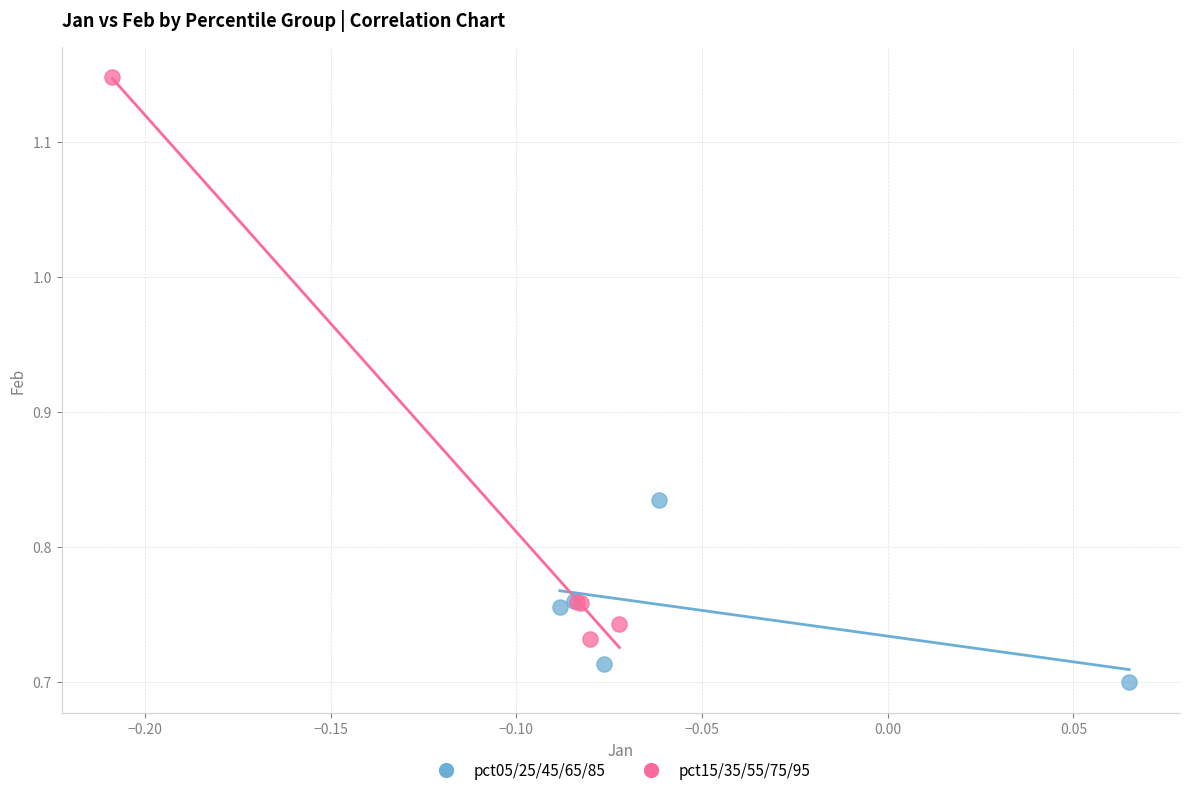

Which series reaches the maximum Y coordinate?

pct15/35/55/75/95